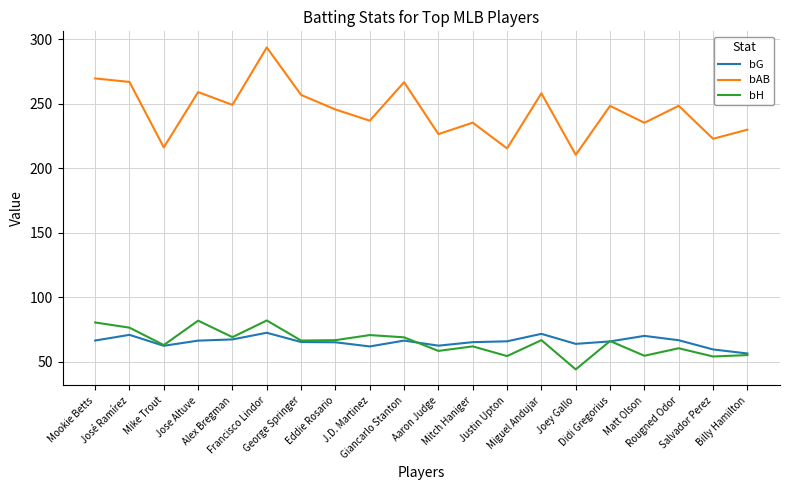

Between Joey Gallo and Matt Olson, which series saw the biggest shift?

bAB